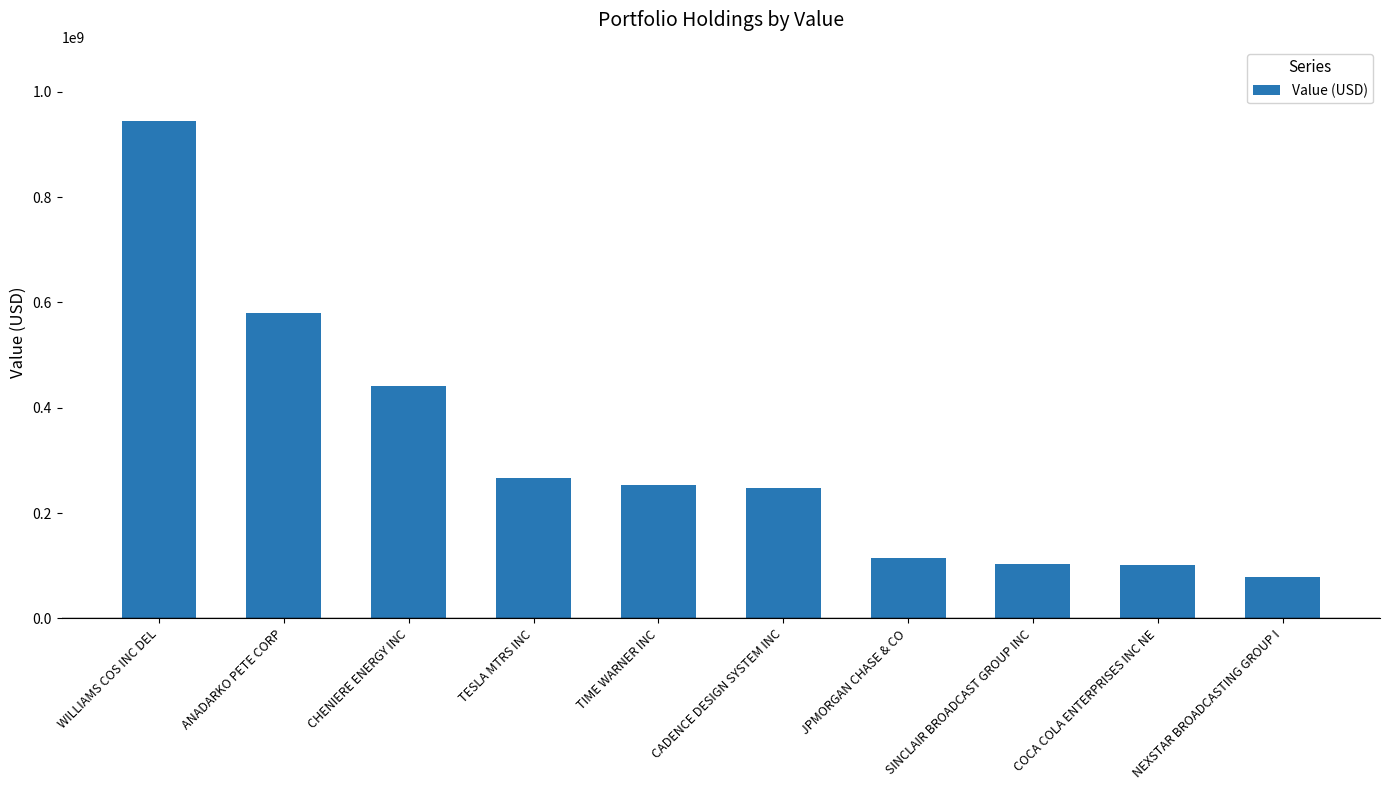

How many categories are shown in the chart?

10